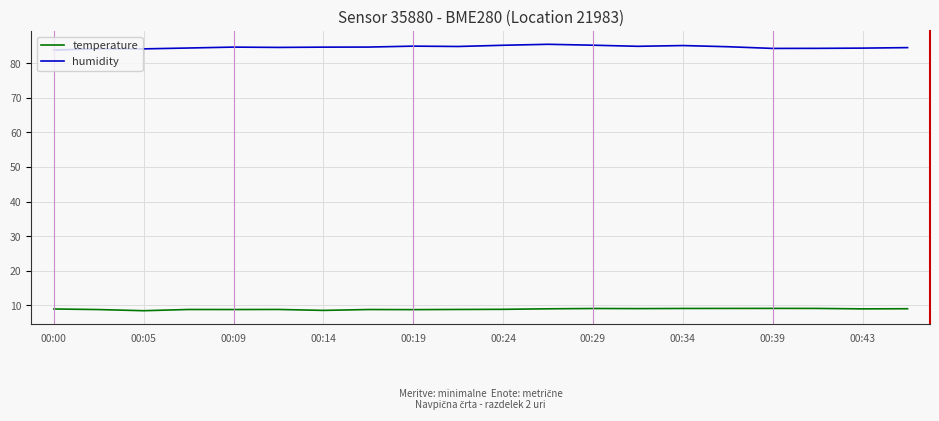

Which series has the largest total across all categories?

humidity